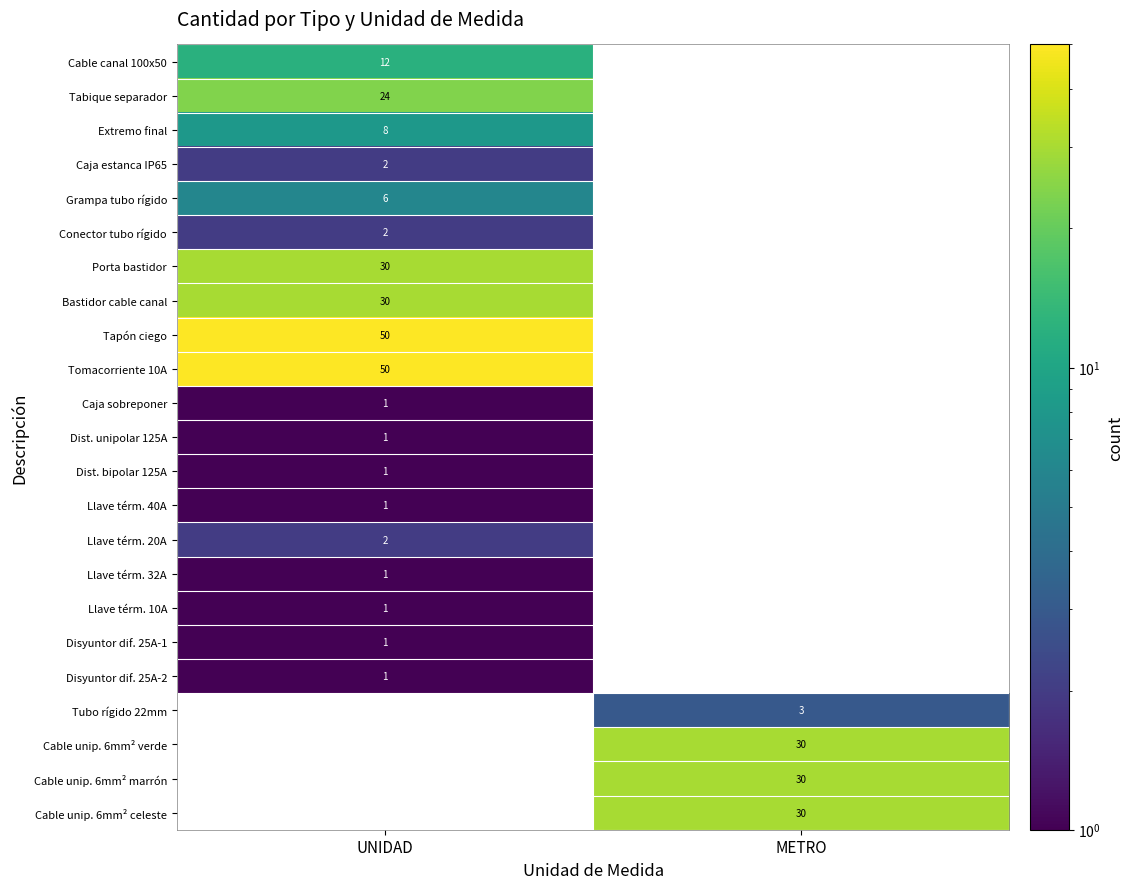

Which has a higher value, METRO or UNIDAD?

UNIDAD